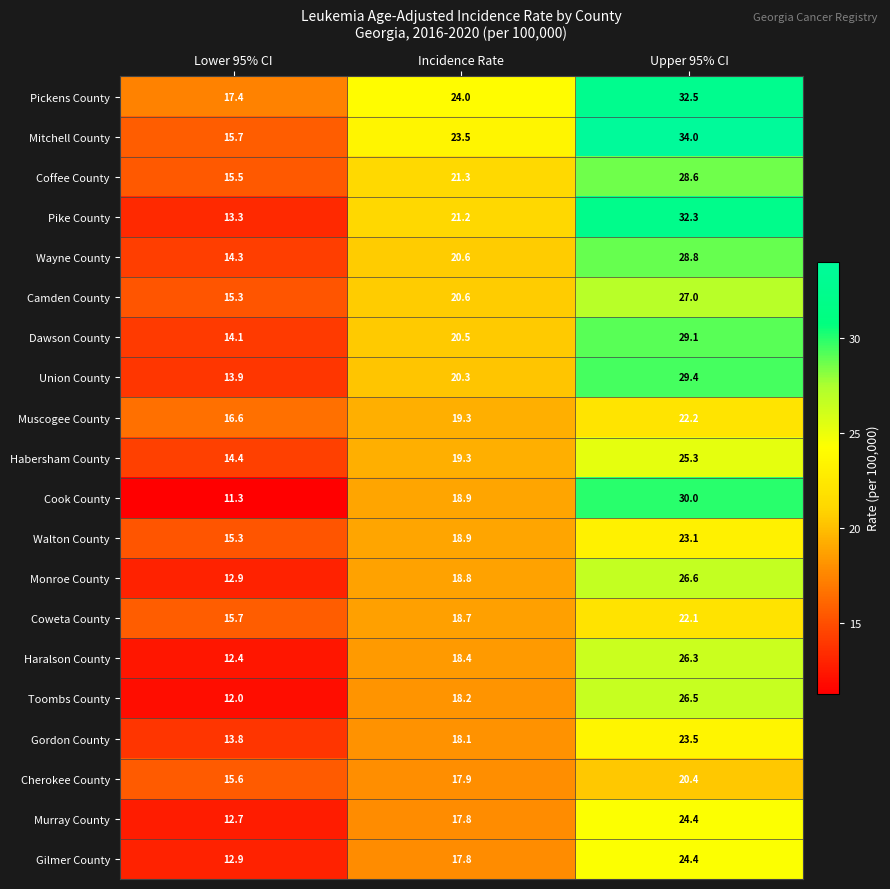

Is it true that Wayne County equals 4.3 at Lower 95% CI?

False